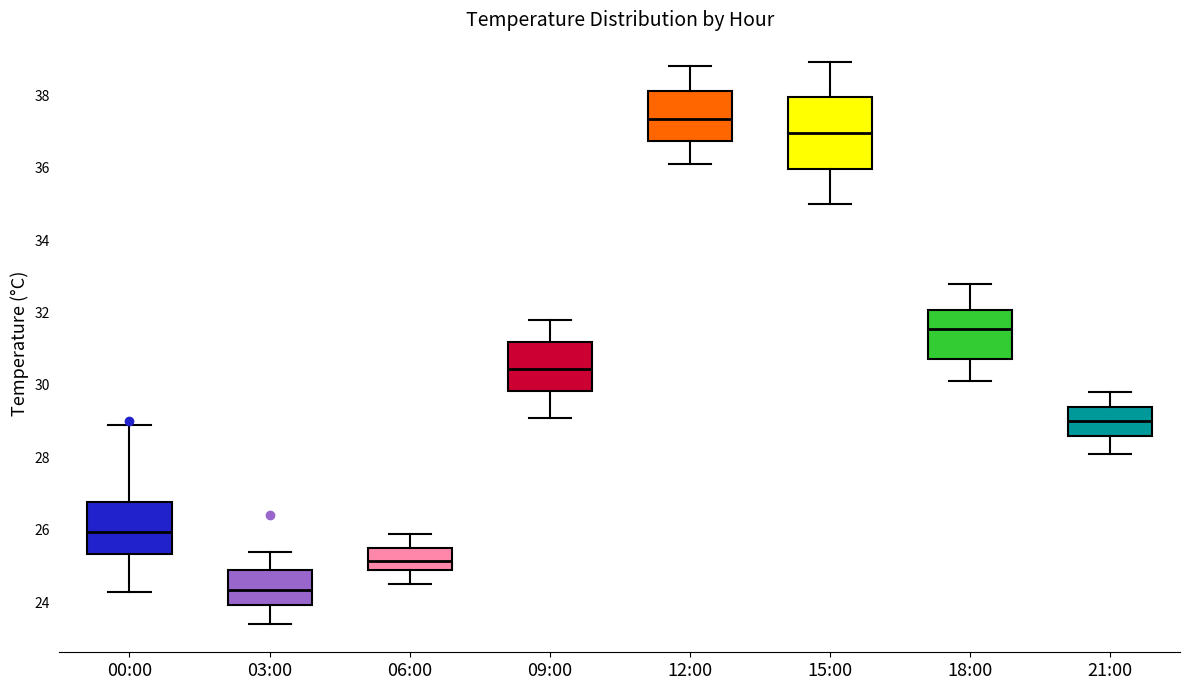

Which box is the tallest, from its lower edge to its upper edge?

15:00